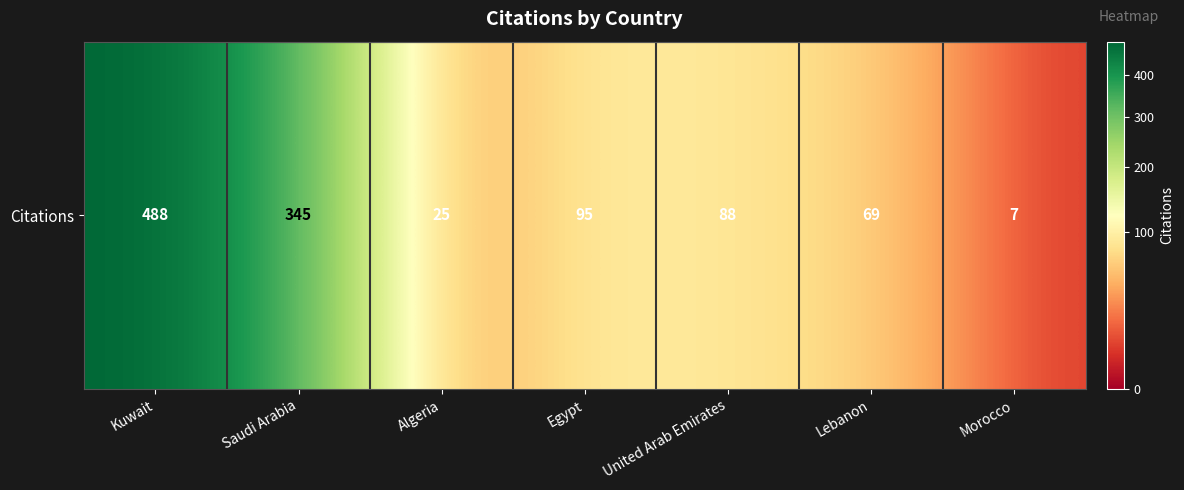

Reading left to right, extract all data points from this chart.

488	345	25	95	88	69	7